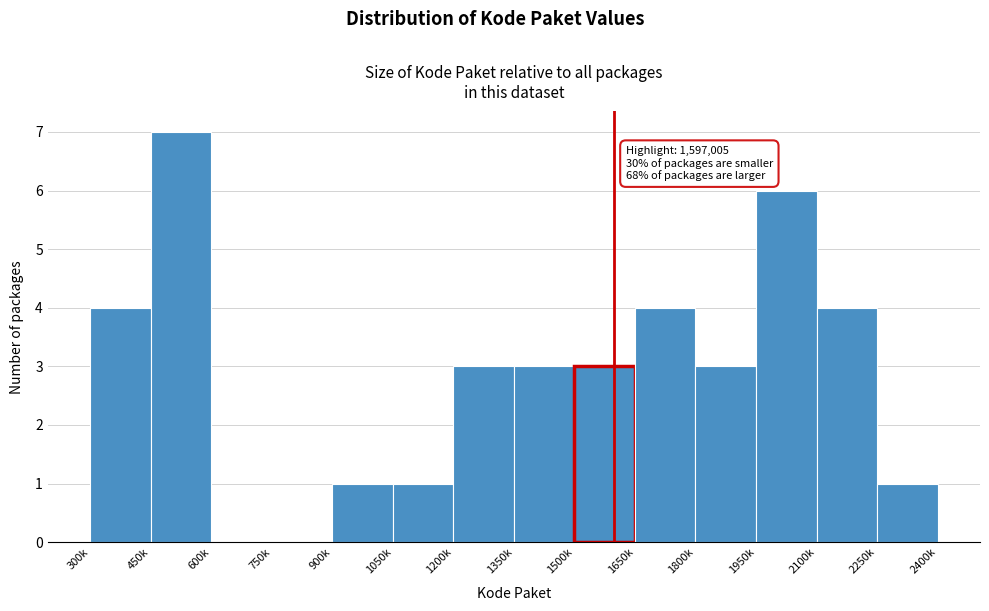

Reading left to right, transcribe all the data shown in this chart.

300k=4	450k=7	600k=0	750k=0	900k=1	1050k=1	1200k=3	1350k=3	1500k=3	1650k=4	1800k=3	1950k=6	2100k=4	2250k=1